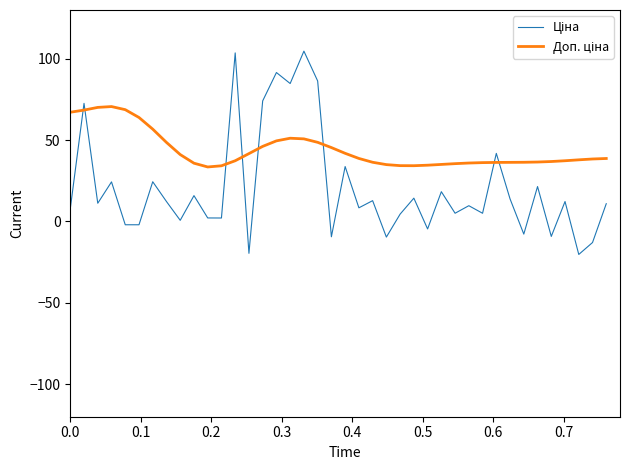

How many lines are shown in the chart?

2